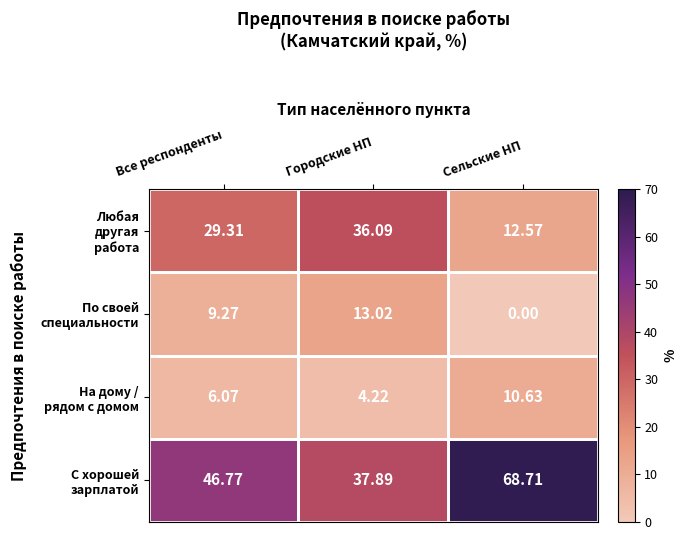

At which category is the sum across all series the highest?

Сельские НП